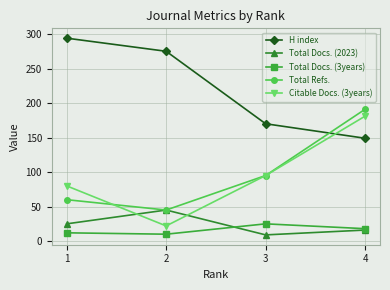

What is the value of the Total Docs. (2023) point at the 4th from the left?

16